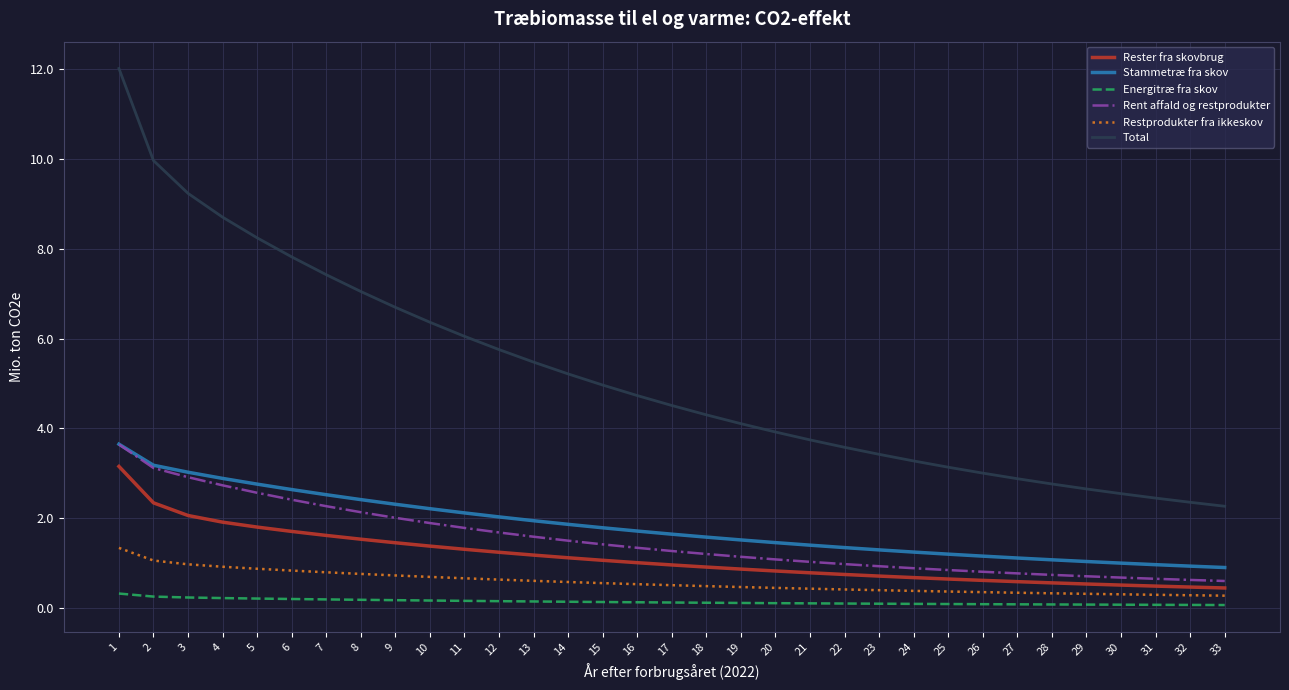

What is the maximum value shown in the chart?

12.0